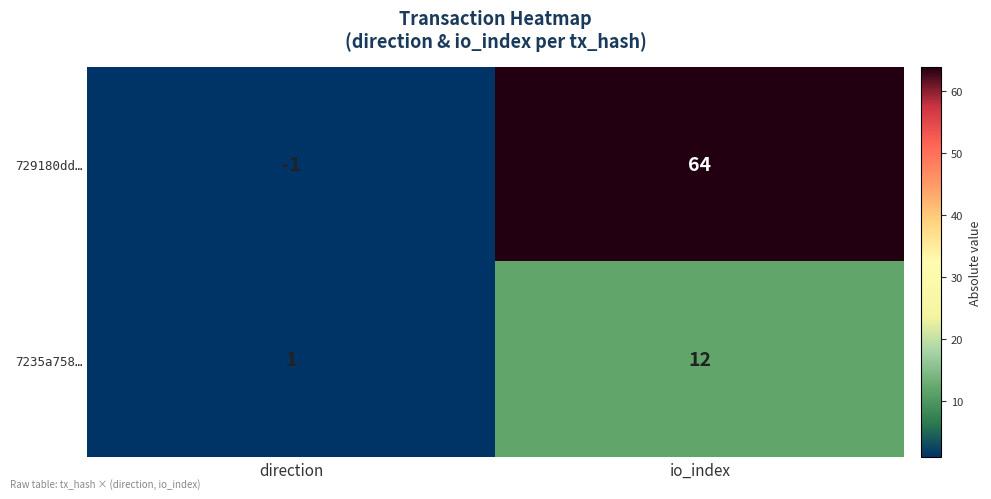

Which series has the largest total across all categories?

729180dd…